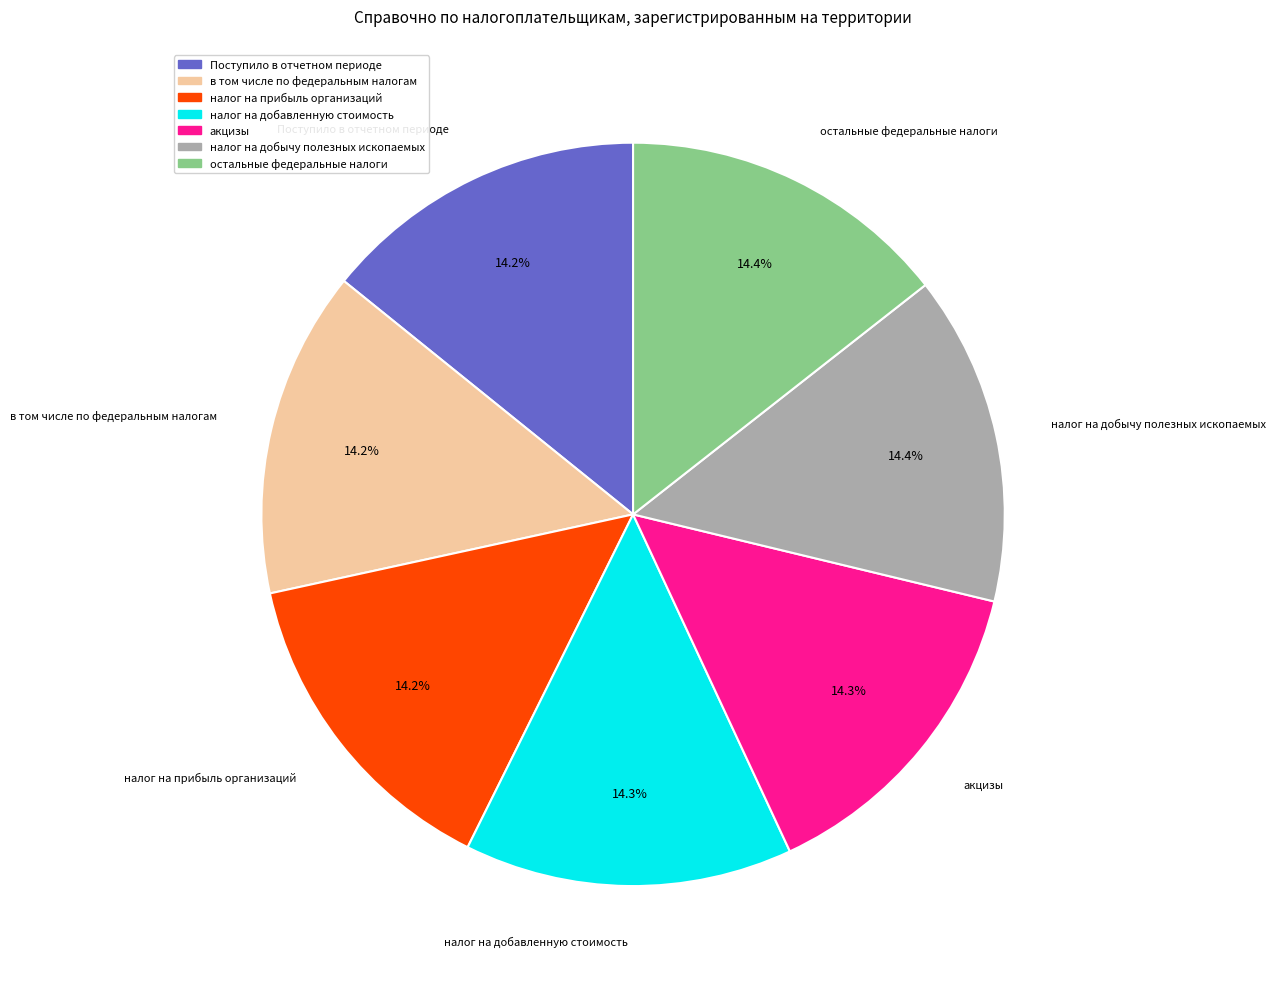

What is the ratio of the value at налог на добычу полезных ископаемых to the value at акцизы?

1.0